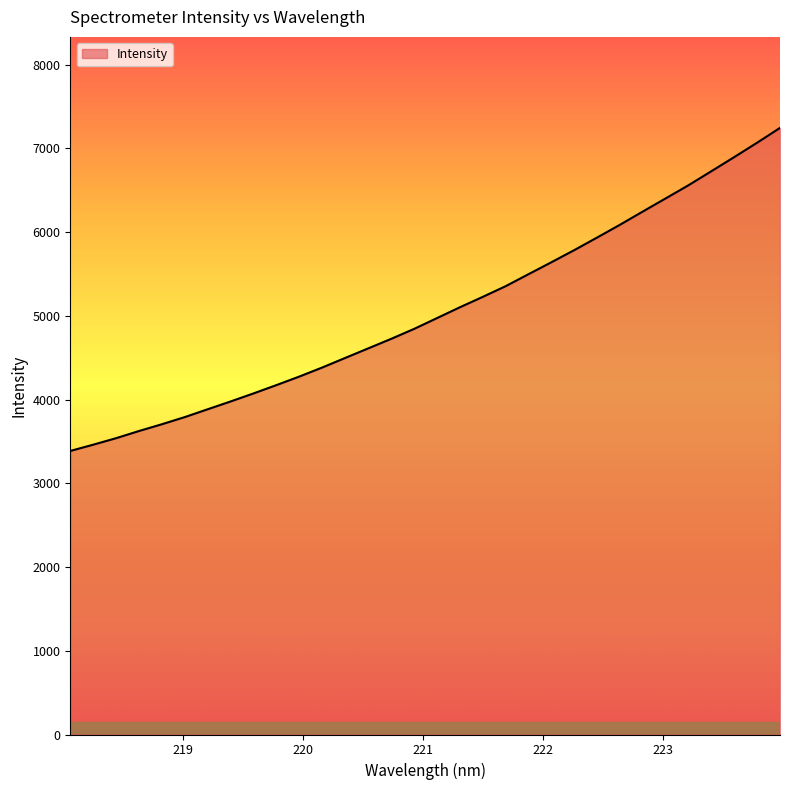

What is the minimum value shown in the chart?

3385.7